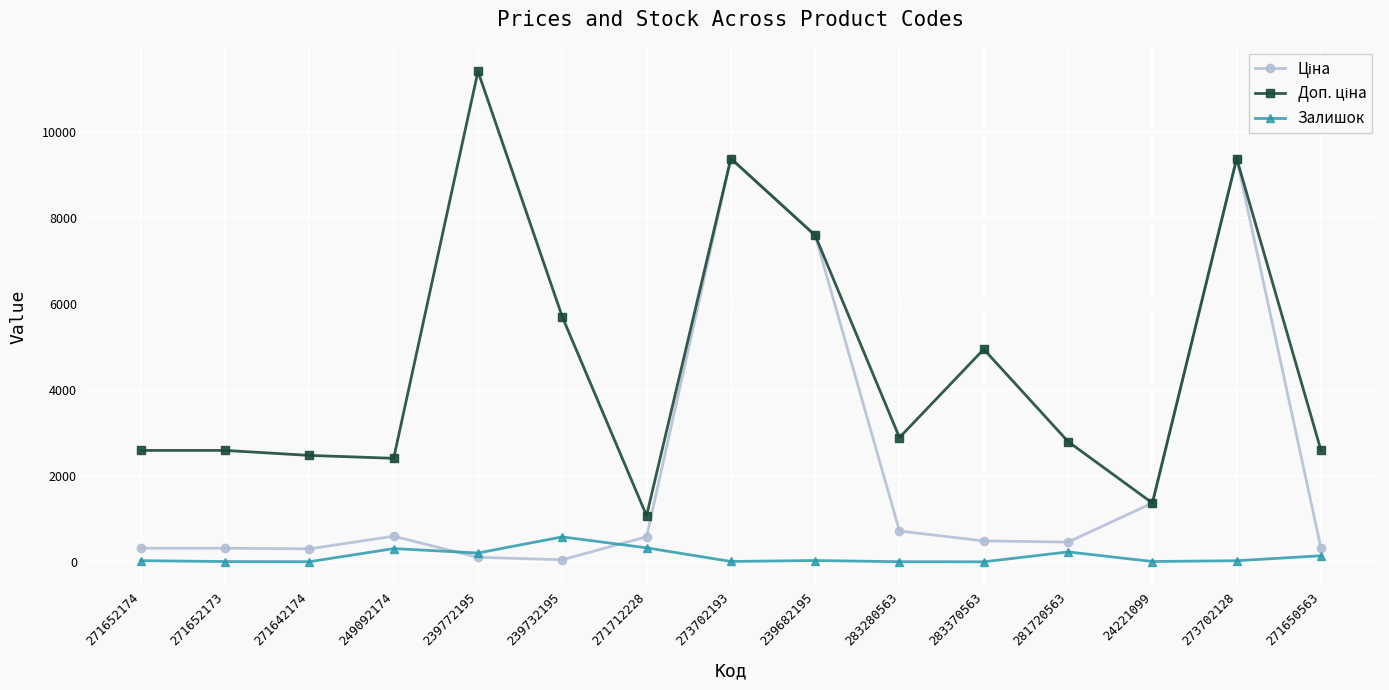

At how many categories does at least one series exceed 8459?

3